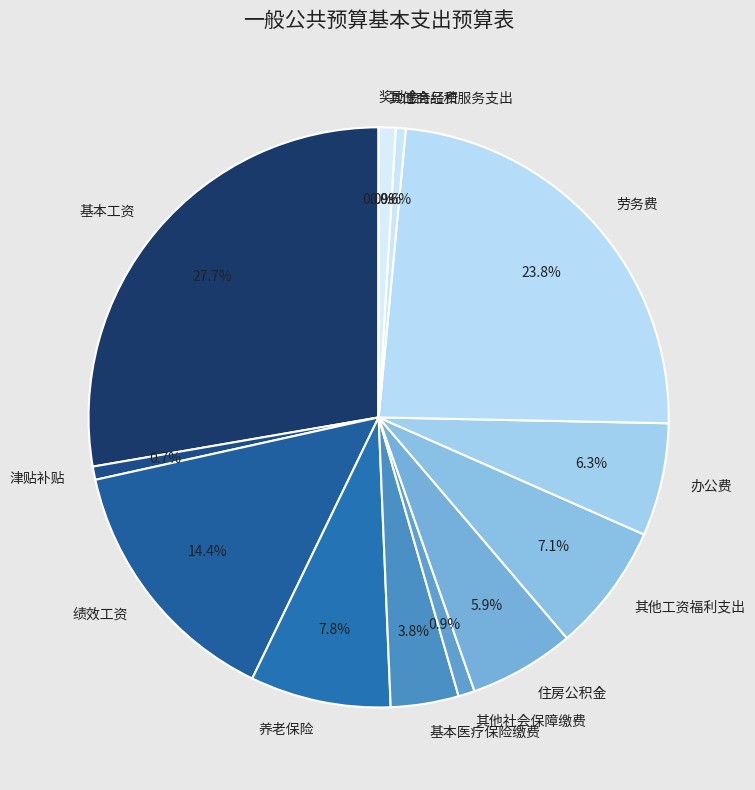

Combined, do 其他社会保障缴费 and 工会经费 account for over 50%?

No